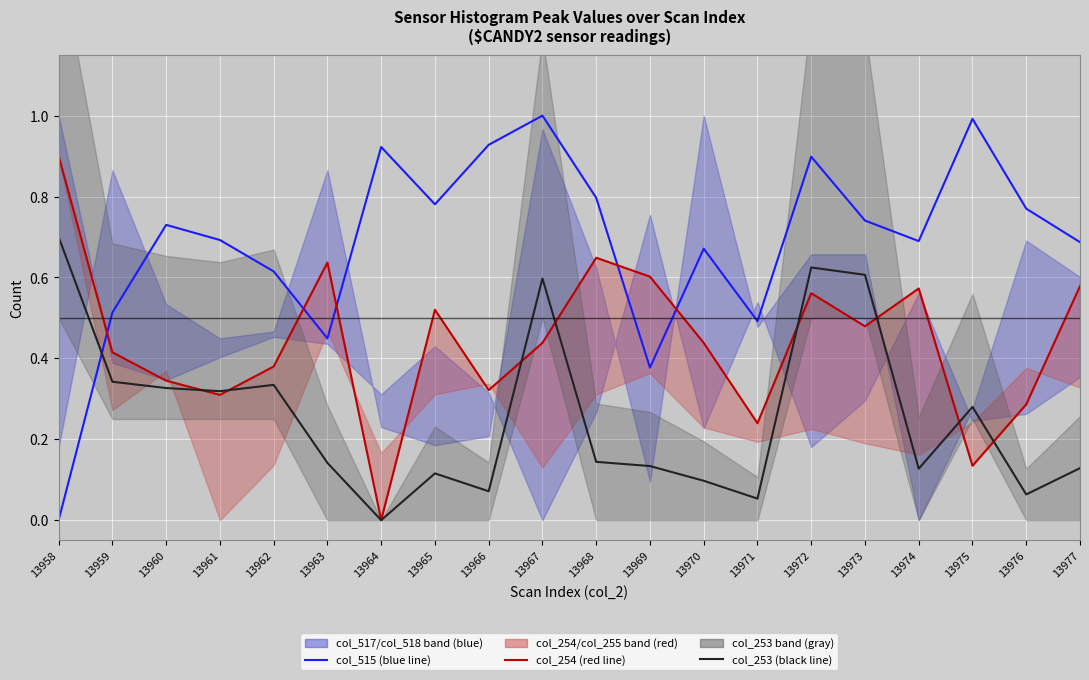

How many values in the col_254 series exceed 0?

19